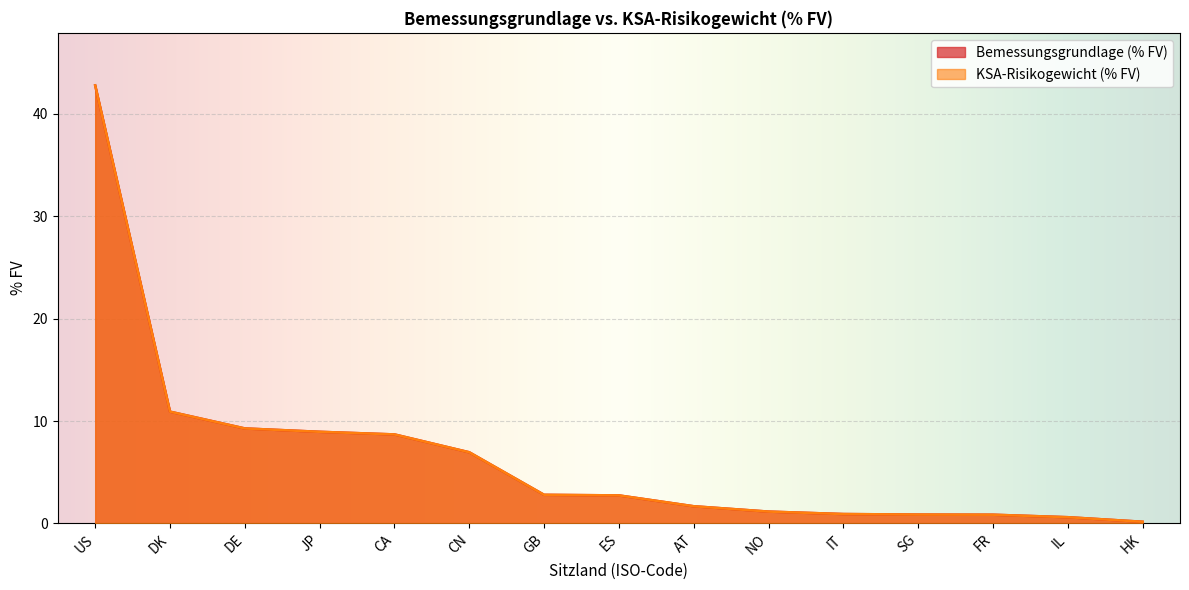

The value of KSA-Risikogewicht (% FV) at JP is 8.9. True or false?

True